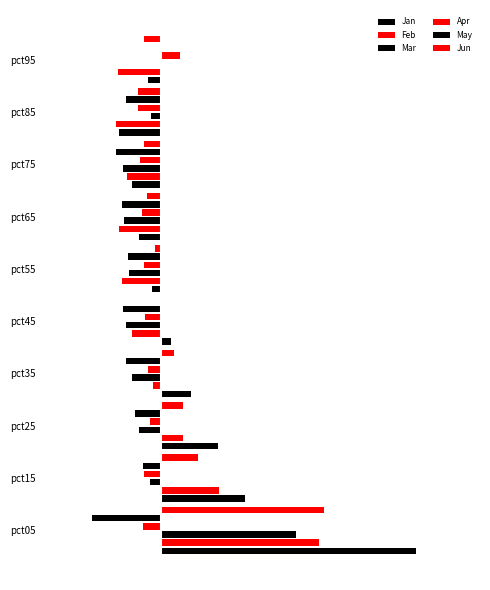

Reading right to left, extract all data points from this chart.

Jan: -0.2	-0.7	-0.5	-0.4	-0.1	0.2	0.5	1.0	1.4	4.4
Feb: -0.8	-0.8	-0.6	-0.7	-0.7	-0.5	-0.1	0.4	1.0	2.7
Mar: -0.0	-0.2	-0.7	-0.6	-0.6	-0.6	-0.5	-0.4	-0.2	2.3
Apr: 0.3	-0.4	-0.4	-0.3	-0.3	-0.3	-0.2	-0.2	-0.3	-0.3
May: 0.0	-0.6	-0.8	-0.7	-0.6	-0.7	-0.6	-0.4	-0.3	-1.2
Jun: -0.3	-0.4	-0.3	-0.3	-0.1	0.0	0.2	0.4	0.6	2.8